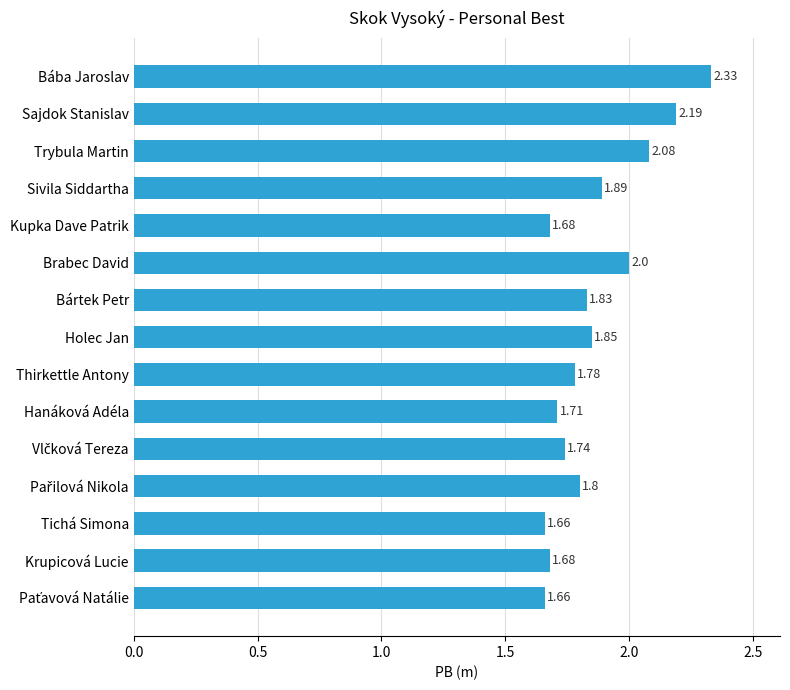

What is the label of the 12th bar from the bottom?

Sivila Siddartha